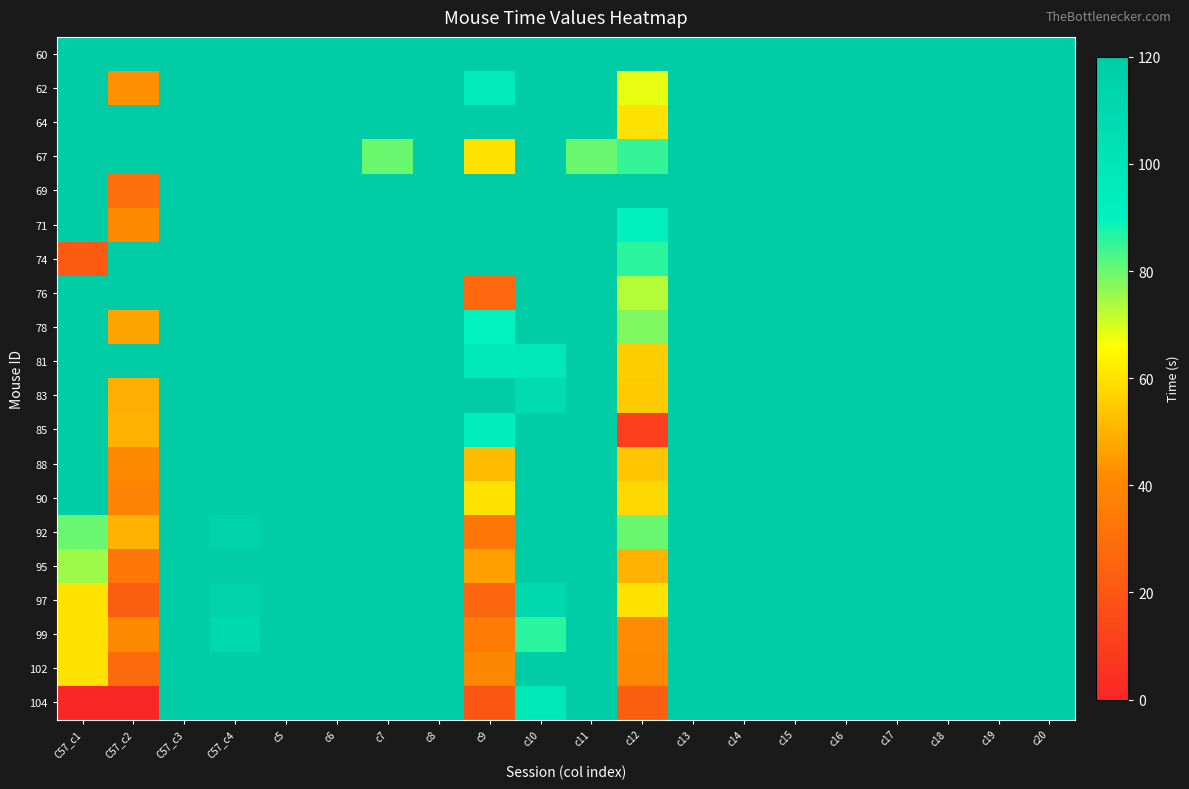

Rank the series at C57_c4 from lowest to highest value.

99, 92, 97, 60, 62, 64, 67, 69, 71, 74, 76, 78, 81, 83, 85, 88, 90, 95, 102, 104